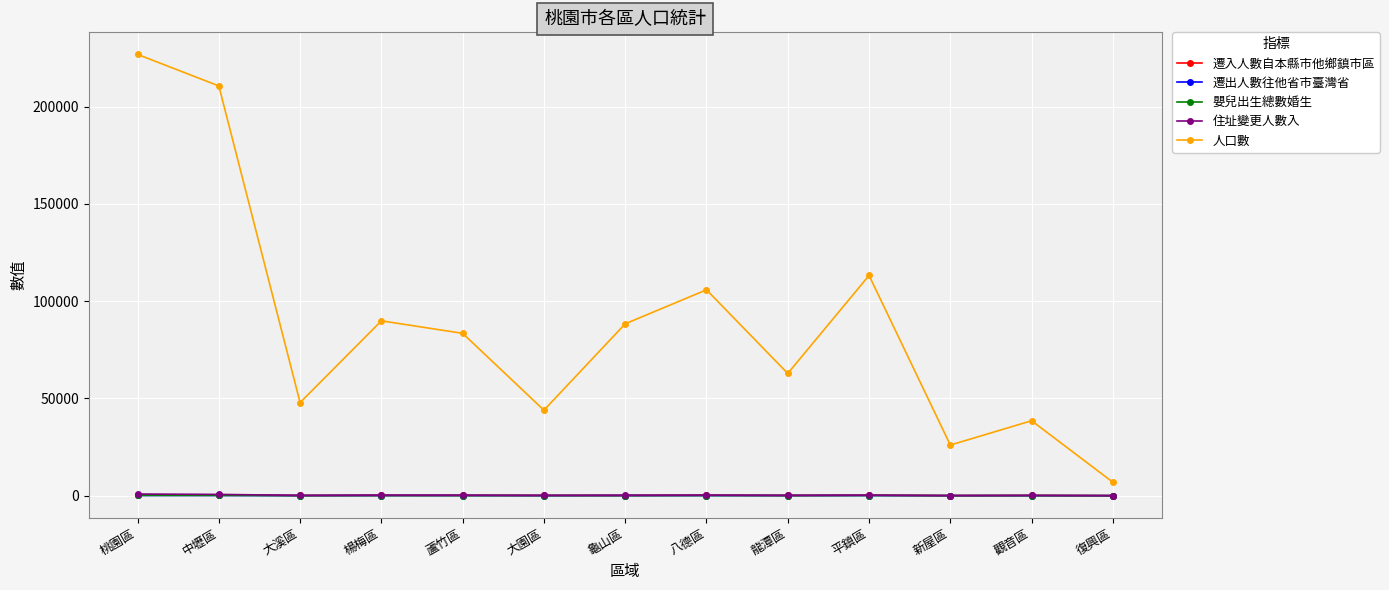

True or false: 遷入人數自本縣市他鄉鎮市區 and 遷出人數往他省市臺灣省 intersect in this chart.

False